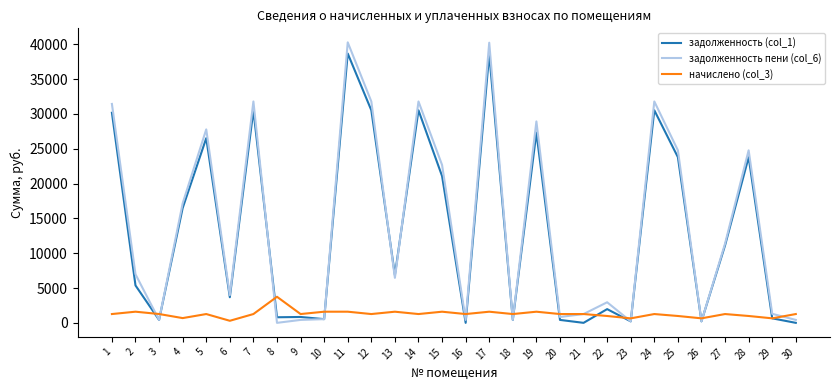

What is the sum of all задолженность (col_1) values?

401911.8